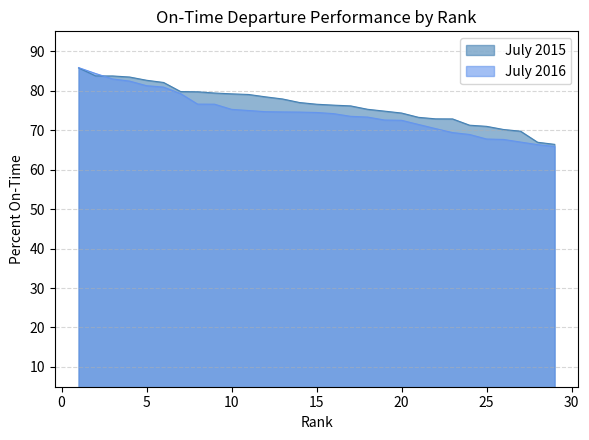

Which category has the lowest value in the July 2015 series?

29